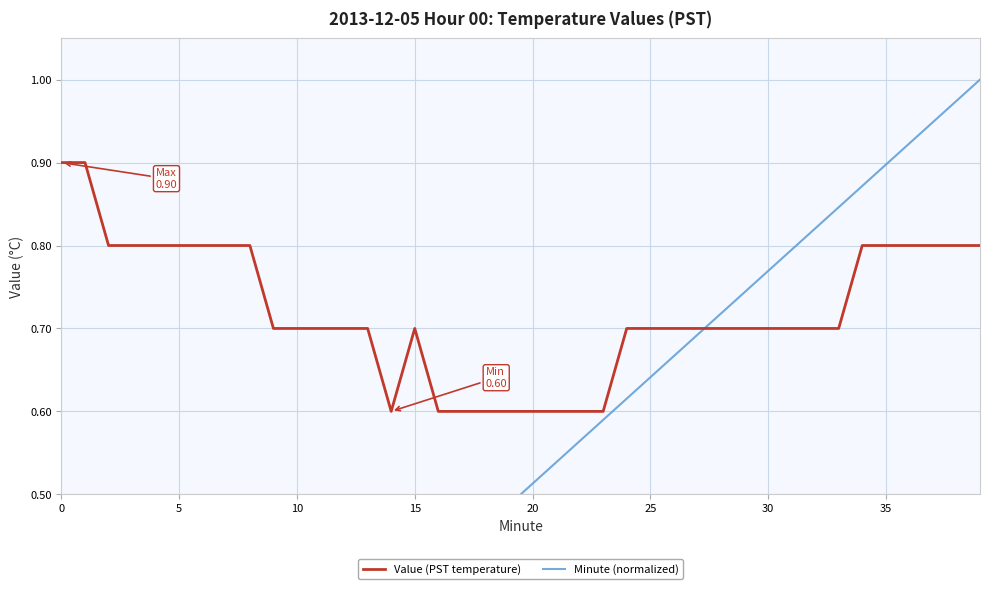

At which label is Value (PST temperature) closest to 0?

14